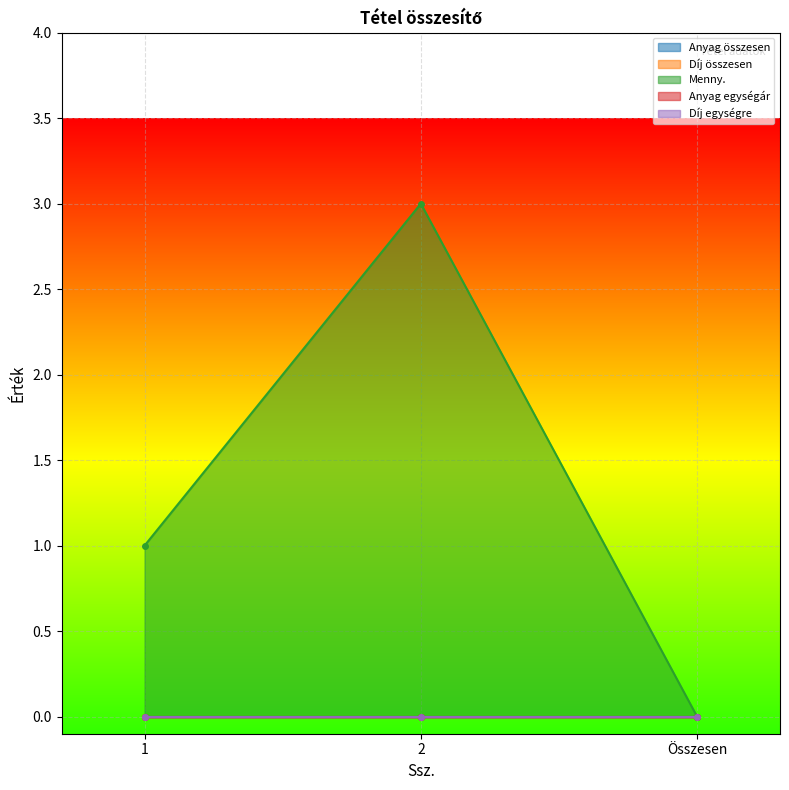

Which series changed the most between 1 and 2?

Menny.